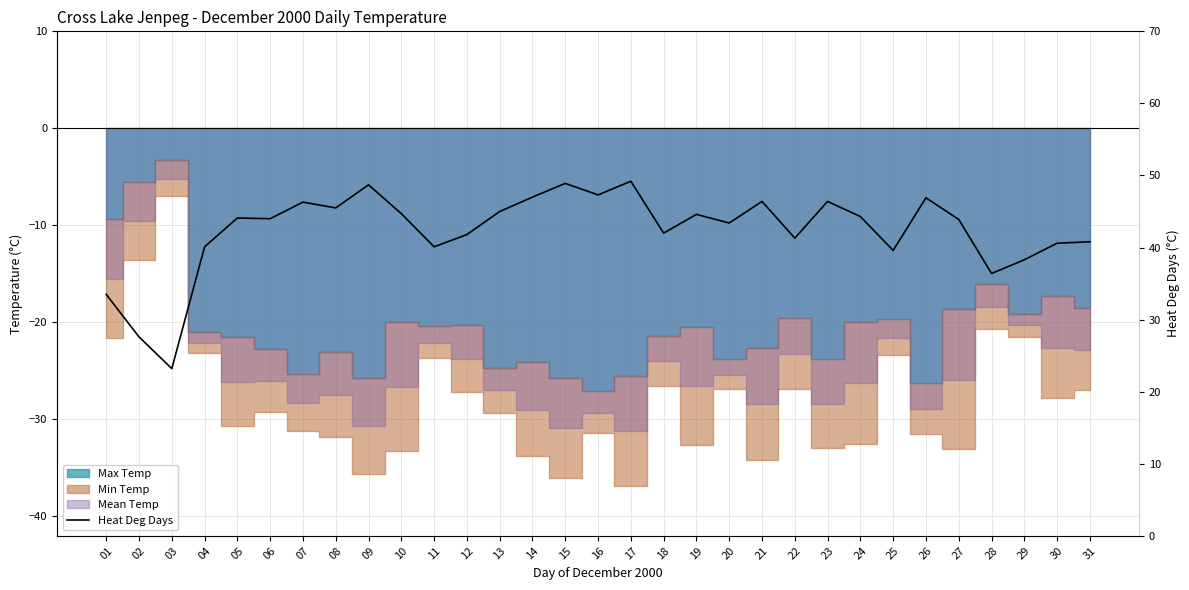

The value at 21 is 46.4. True or false?

True